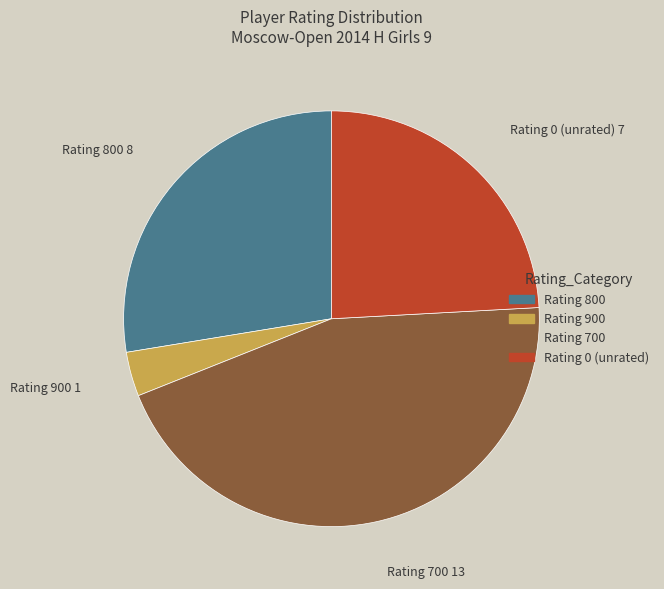

Is there a majority slice in this chart?

No